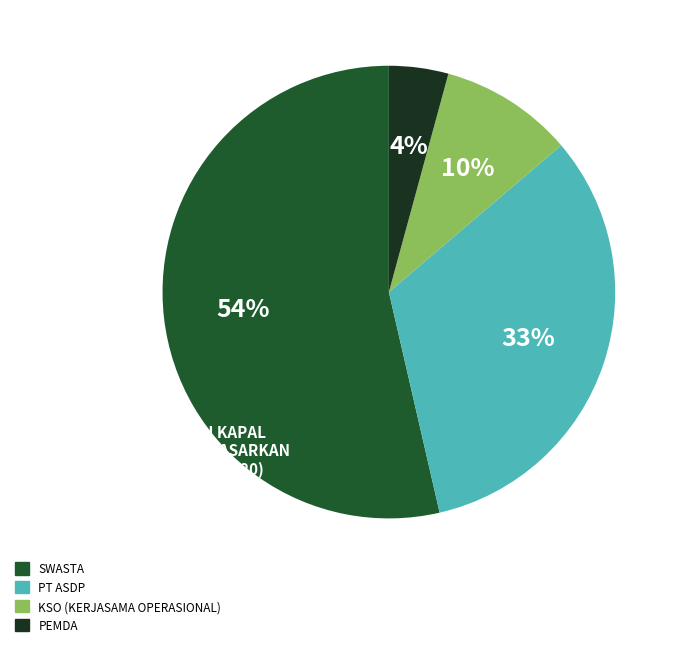

To the nearest percent, what is the average slice percentage?

25%